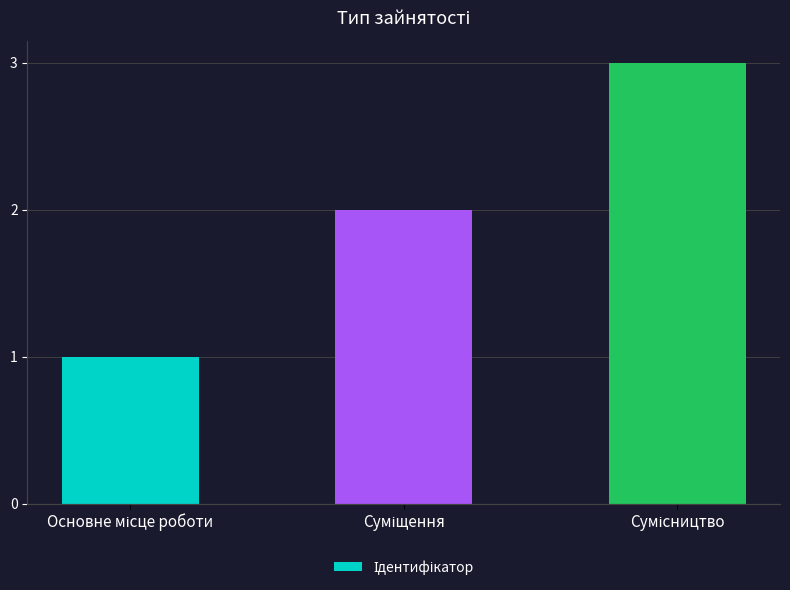

Reading left to right, list all the values displayed in this chart.

1	2	3